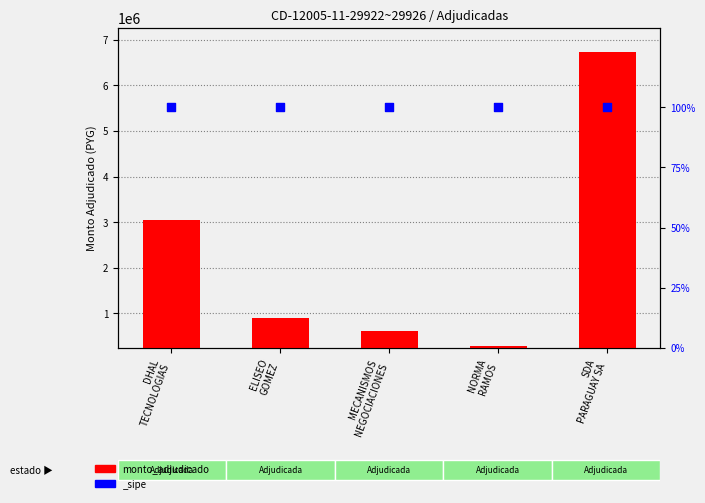

What is the change in value from ELISEO
GOMEZ to MECANISMOS
NEGOCIACIONES?

-296480